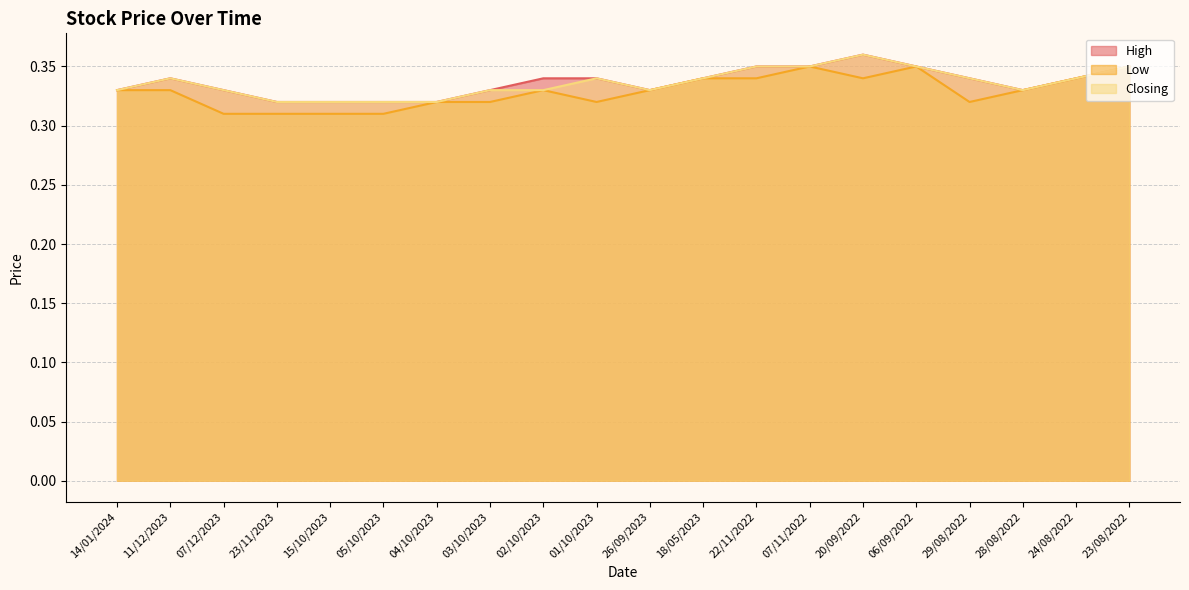

What is the minimum value shown in the chart?

0.3